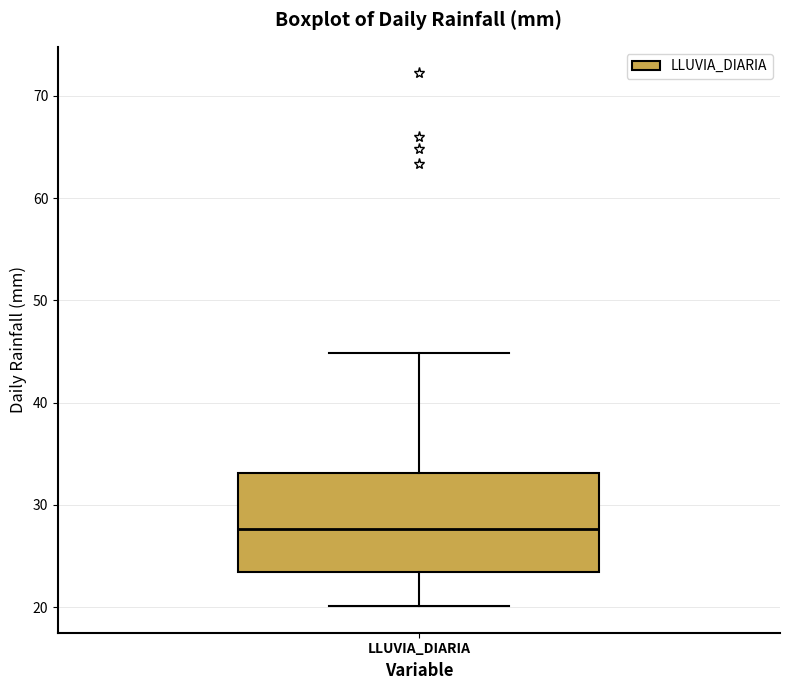

Transcribe this box plot: give where the median line is, the range the box spans, and where the two whiskers end, as read against the y-axis. The values are not printed on the chart, so give them approximately, as read against the axis.

median 28, box 23 to 33, whiskers 20 to 45